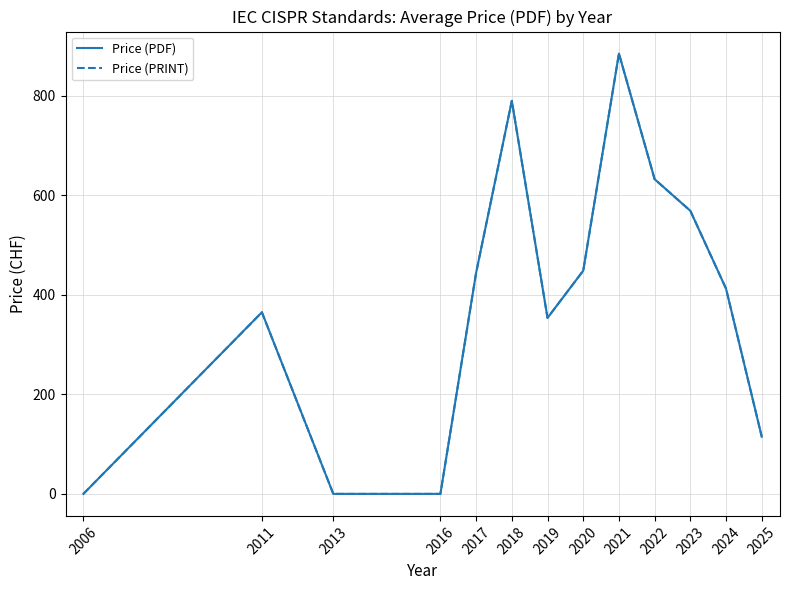

Which category has the lowest value across all series?

2006